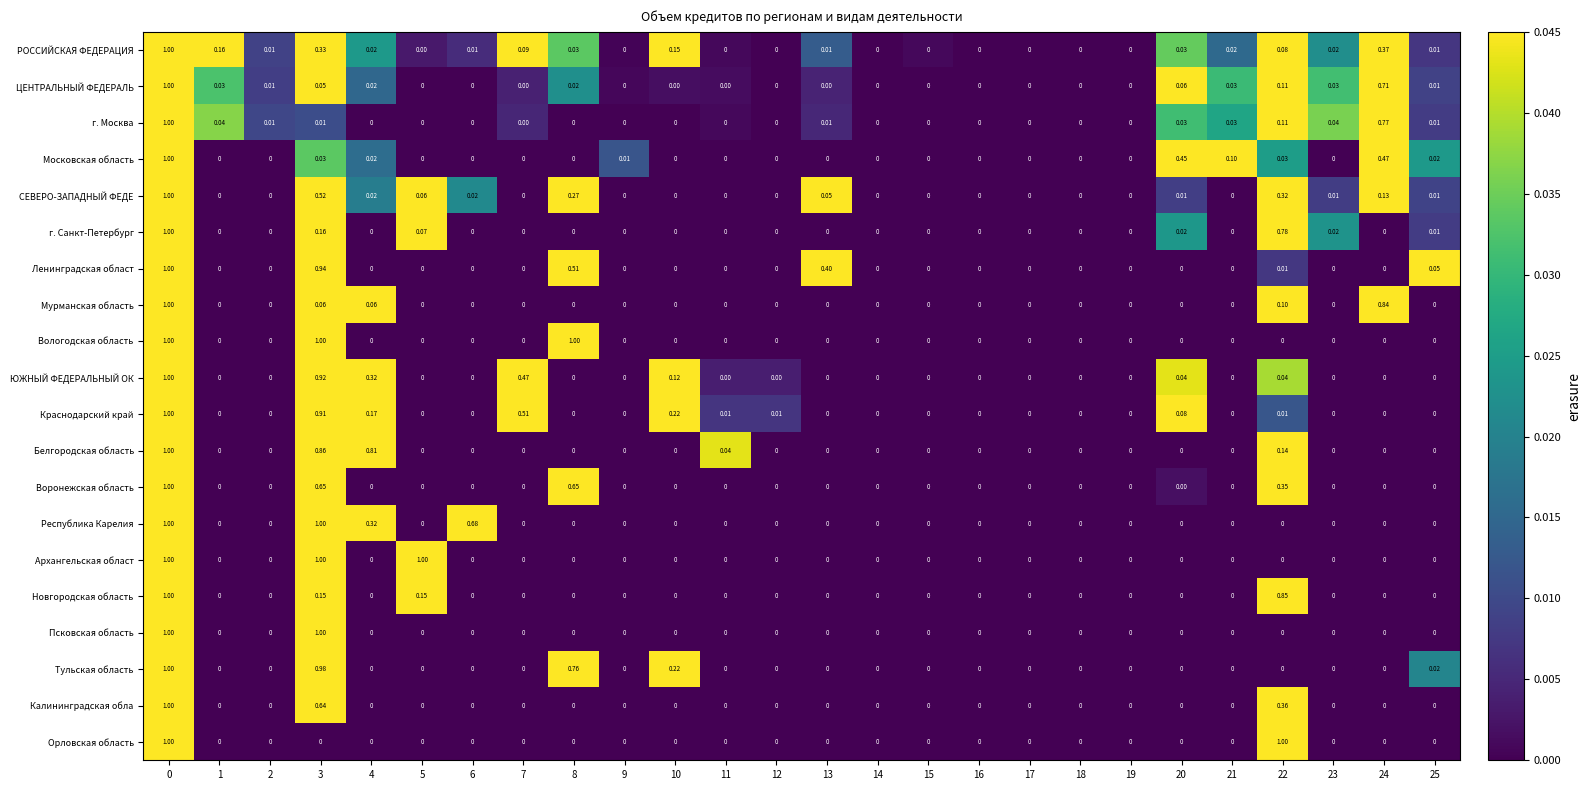

Is the value of Республика Карелия at 3 greater than the value of Вологодская область at 23?

Yes